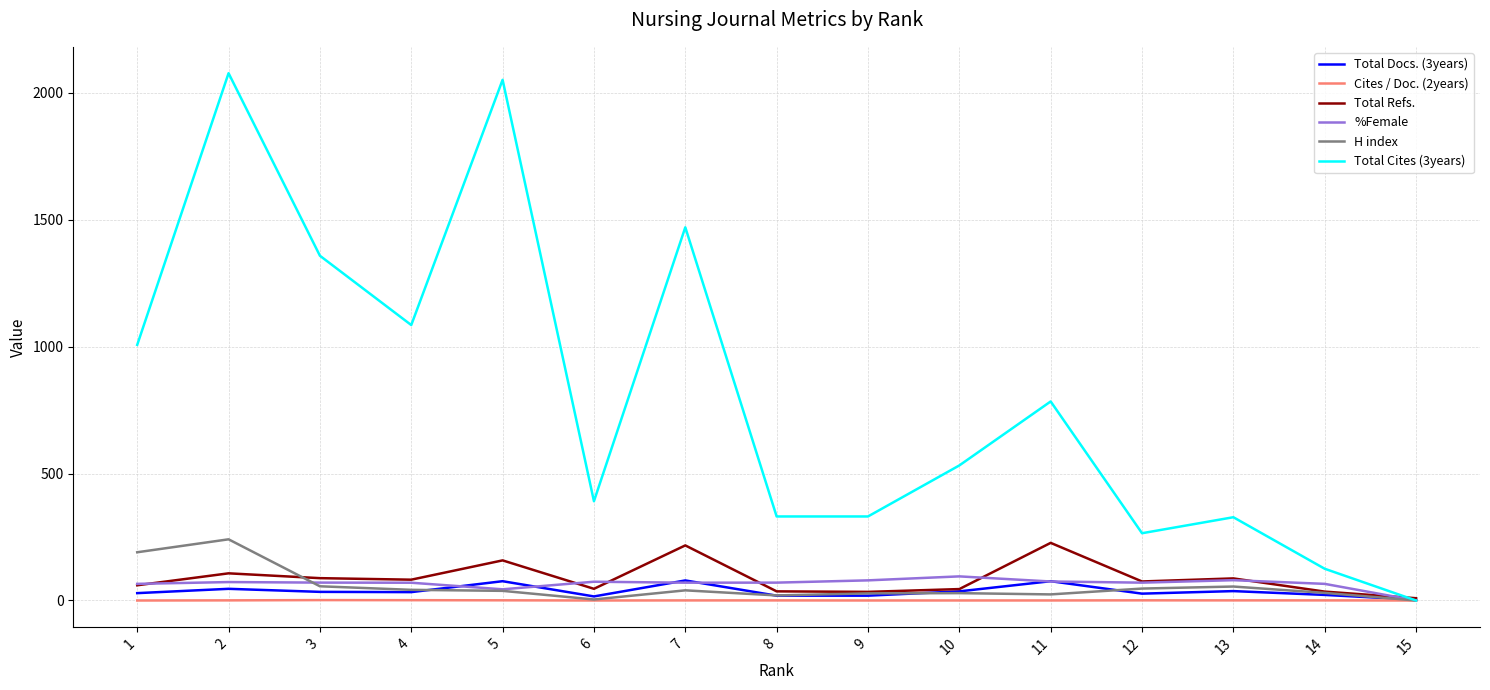

Between 2 and 13, which series saw the biggest shift?

Total Cites (3years)